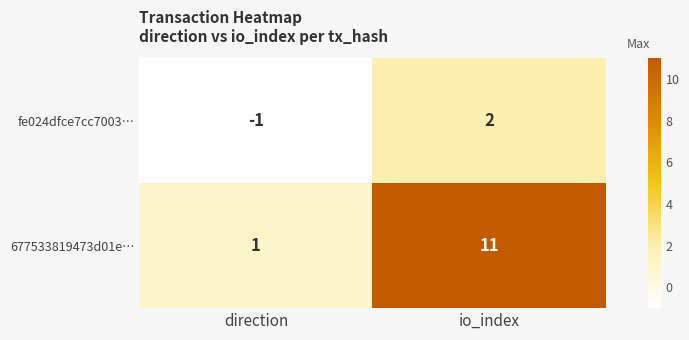

Rank the series by their maximum value, from highest to lowest.

677533819473d01e…, fe024dfce7cc7003…